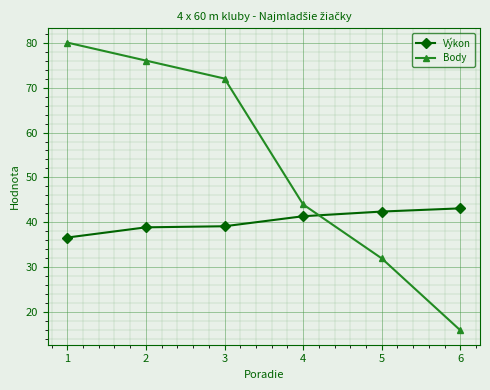

What is the difference between the maximum and minimum values in the Body series?

64.0